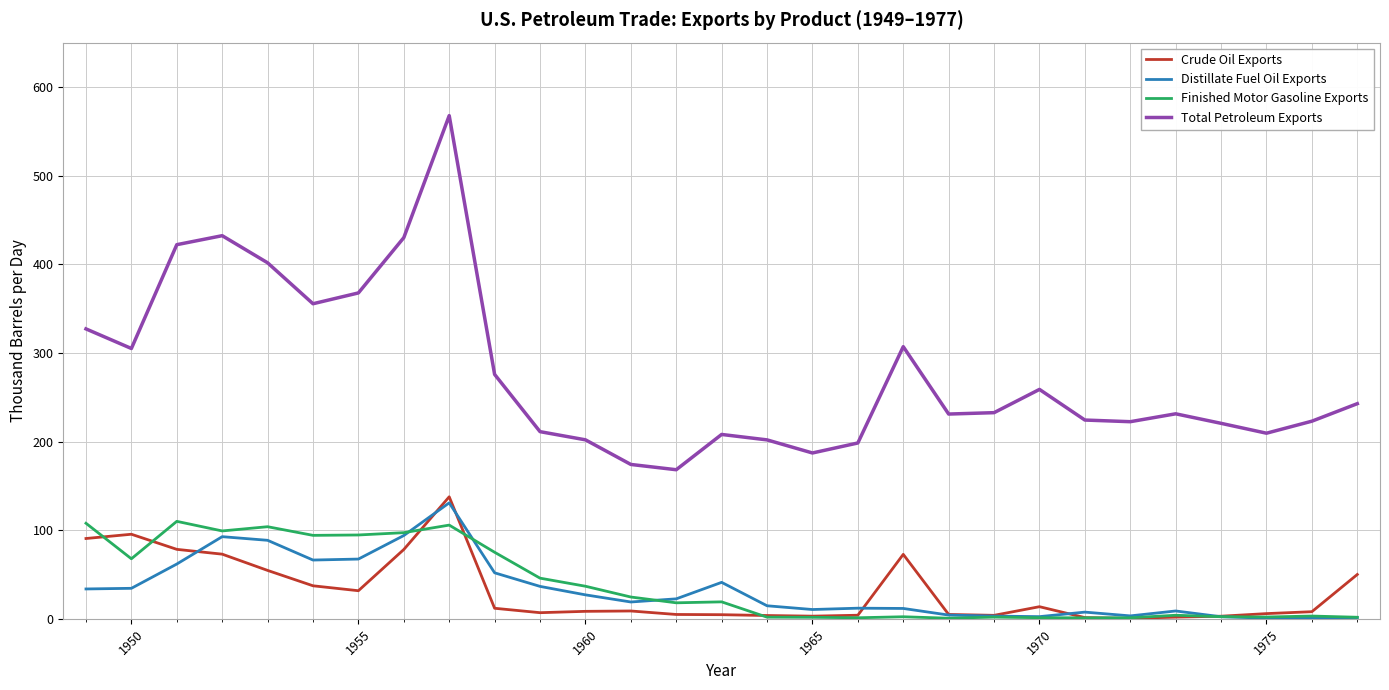

Does the chart have visible grid lines?

Yes